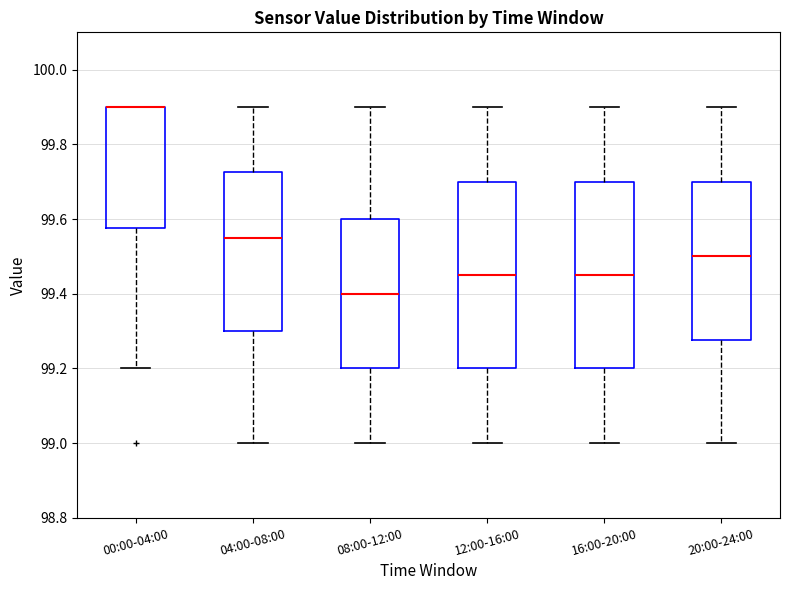

Where does the lower whisker of the box for 16:00-20:00 end on the y-axis? The values are not printed on the chart, so give them approximately, as read against the axis.

99.00